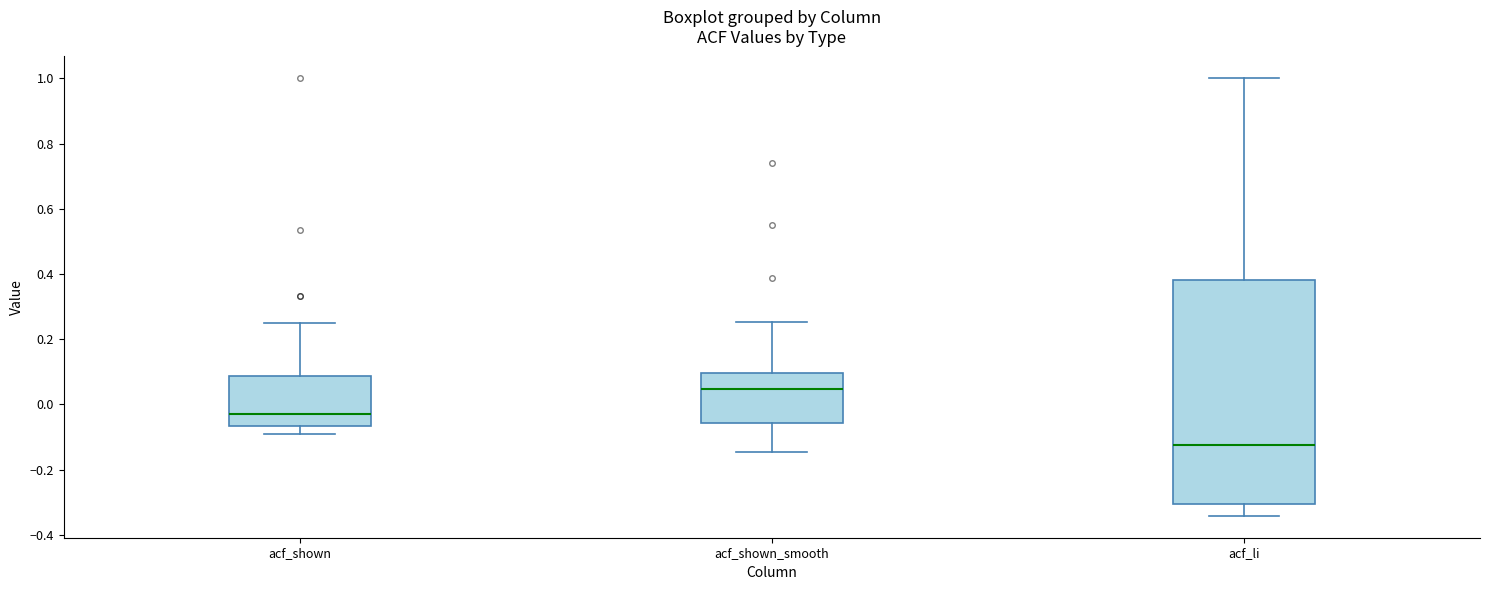

Comparing the boxes themselves (not the whiskers), which one is the tallest?

acf_li